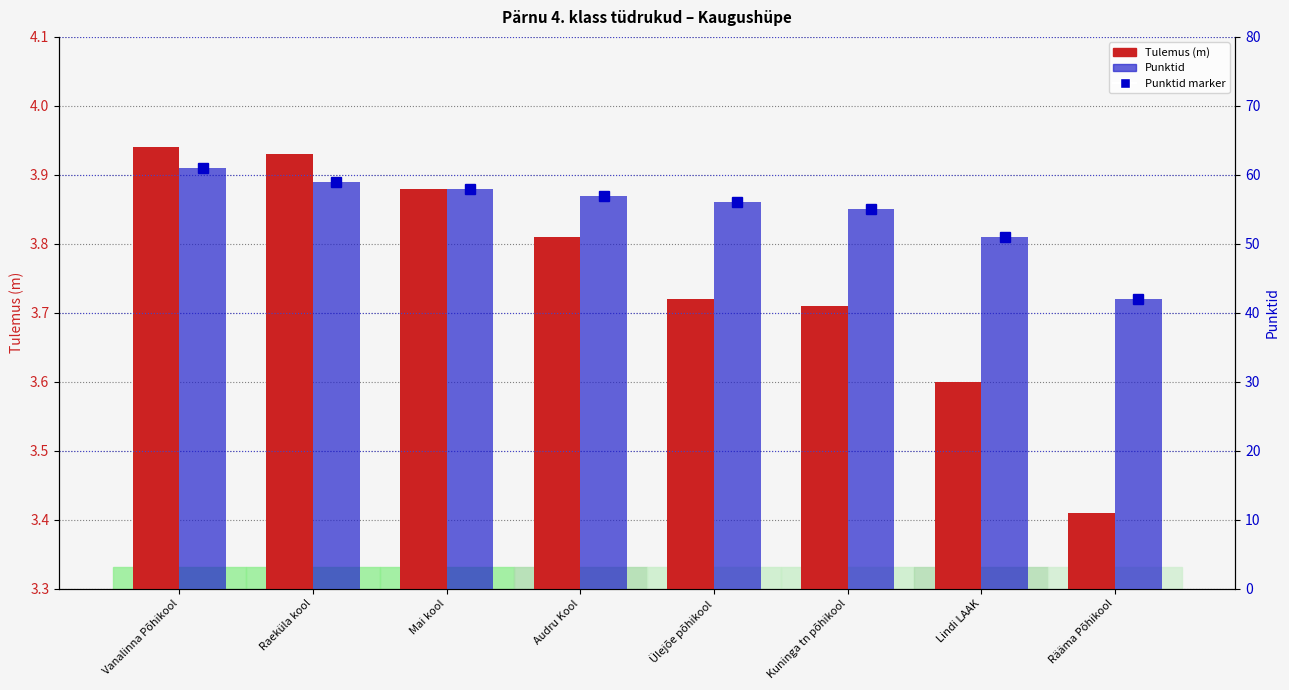

How many groups of bars are there?

8